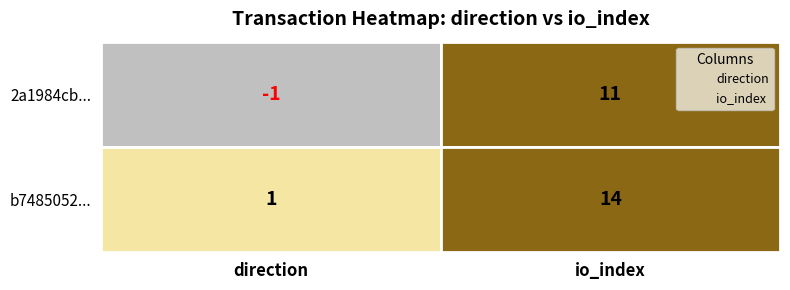

The value of 2a1984cb... at direction is -1. True or false?

False